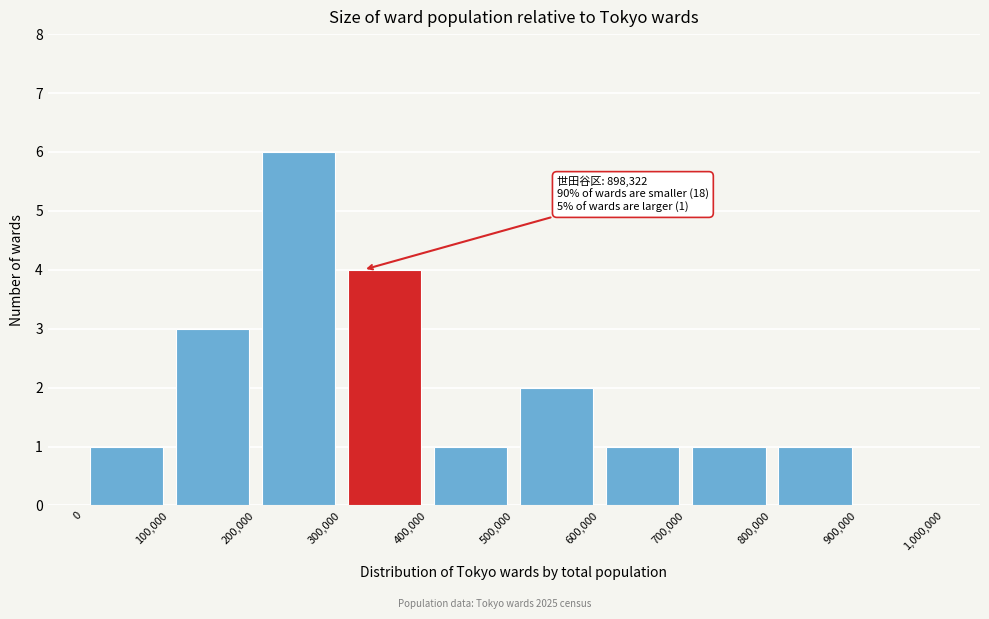

Over which range of the x-axis is the bar tallest?

200,000 to 300,000